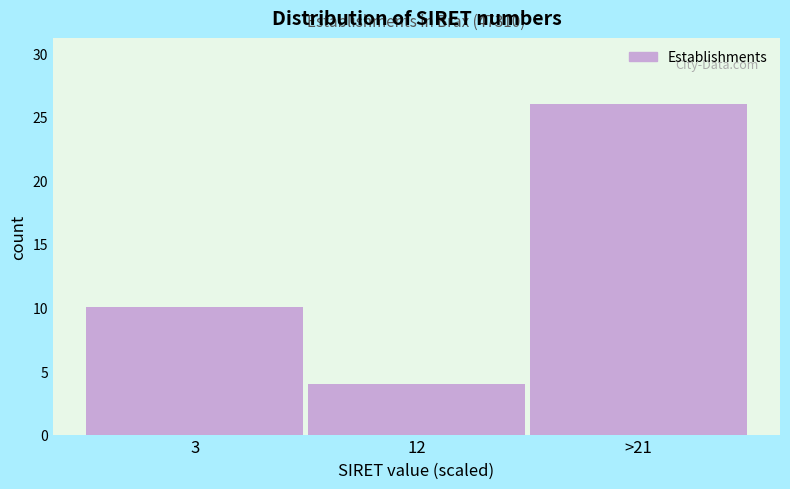

Reading right to left, what are all the values shown in this chart?

26	4	10